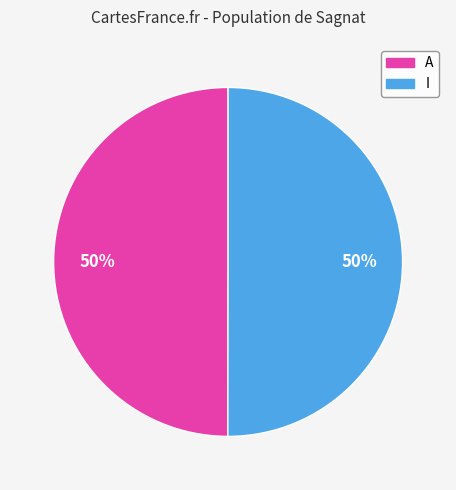

To the nearest percent, what is the average slice percentage?

50%